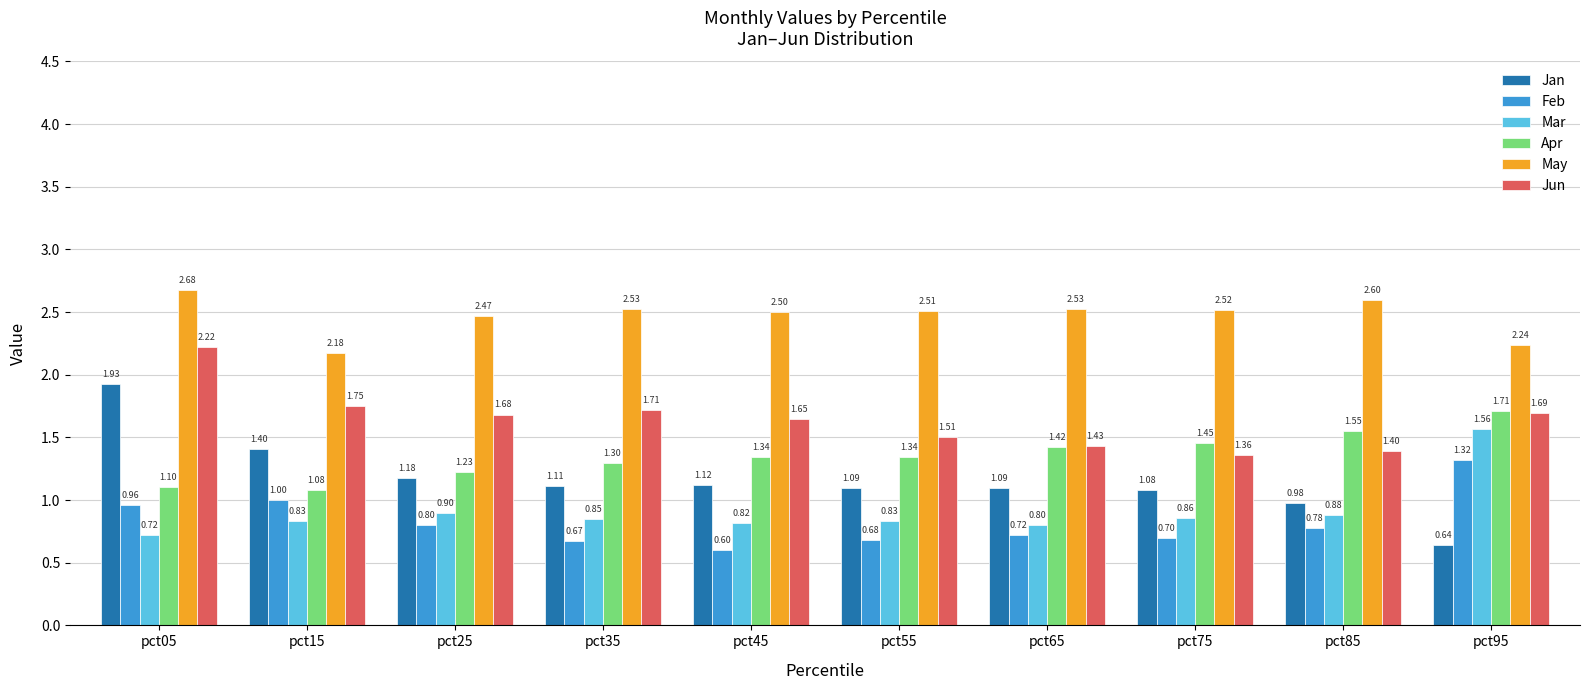

What is the approximate value of Feb at pct85?

0.8